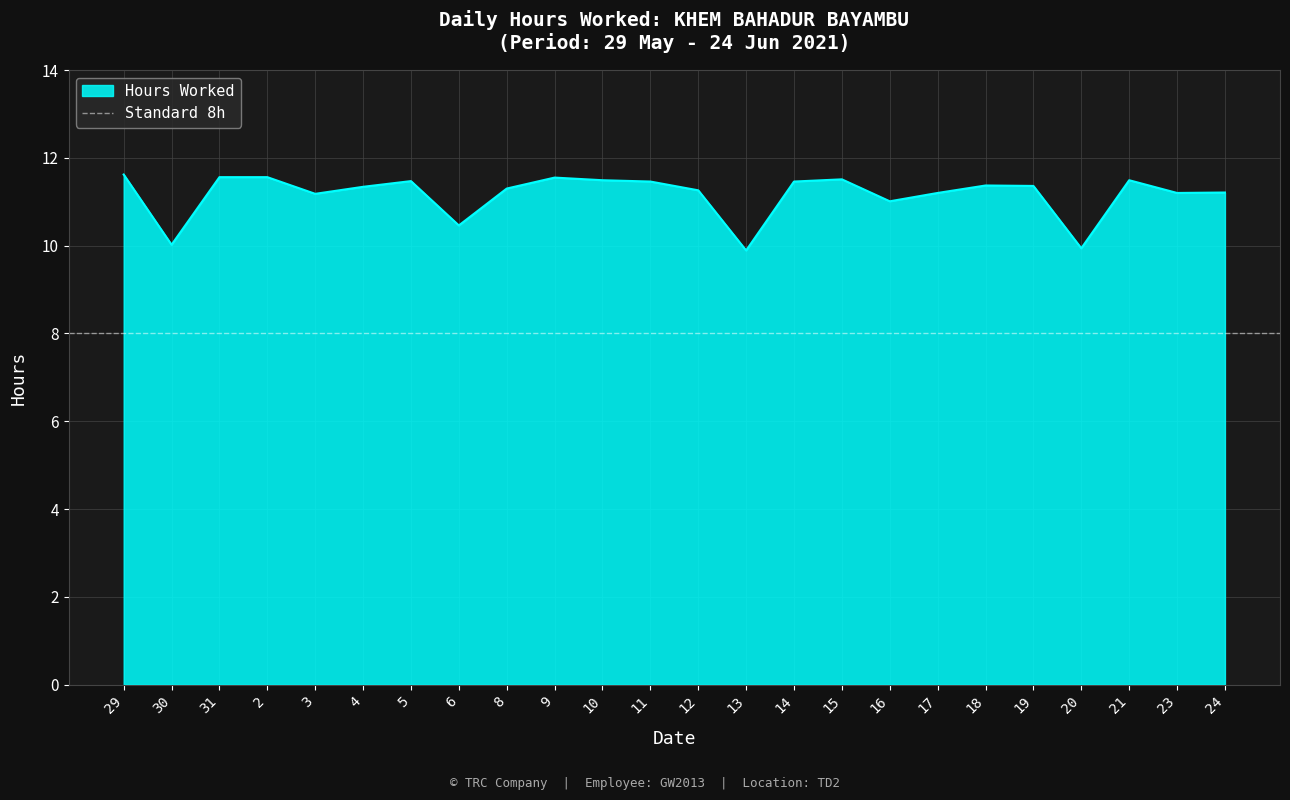

What position from the left is 2?

4